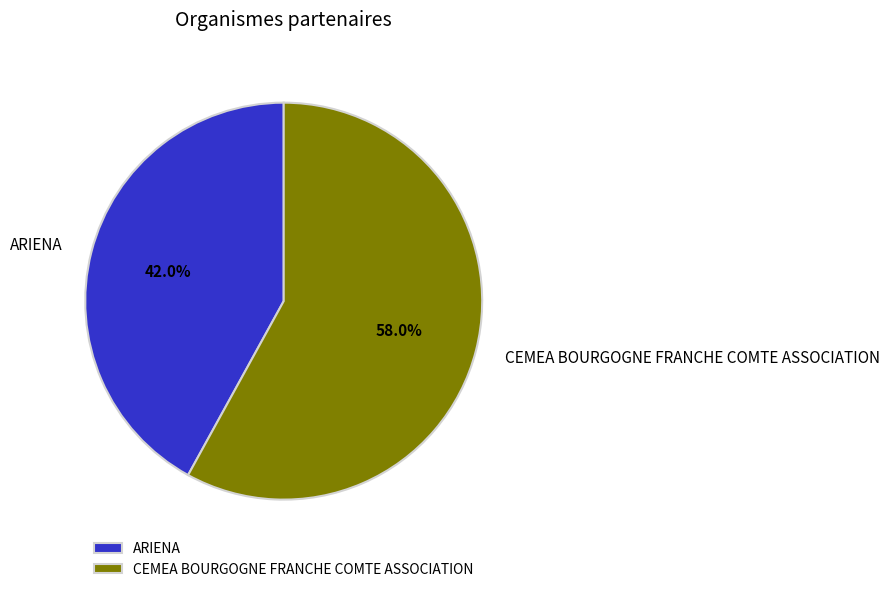

To the nearest percent, what is the combined percentage of CEMEA BOURGOGNE FRANCHE COMTE ASSOCIATION and ARIENA?

100%